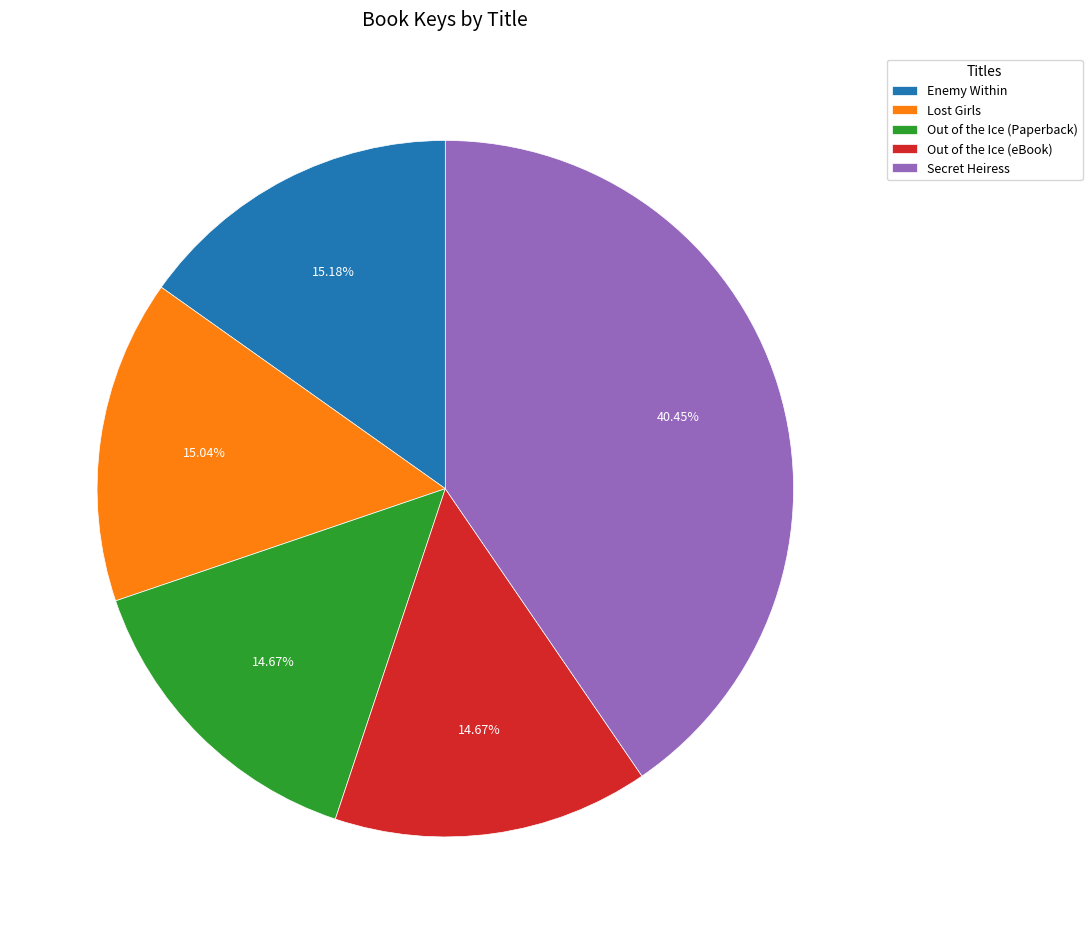

Is it true that Lost Girls is 9% of the pie?

False